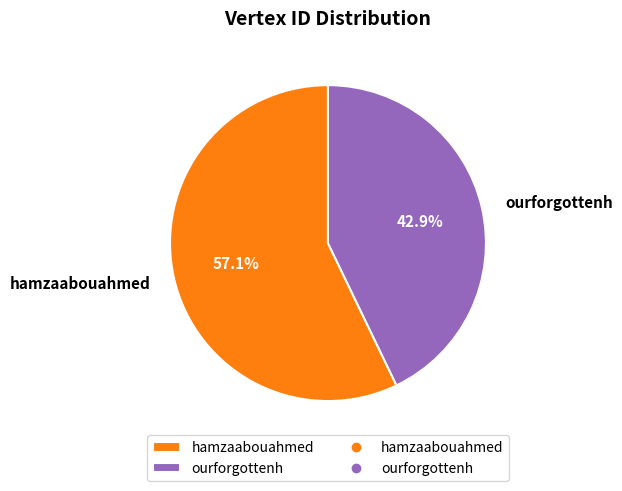

Combined, do hamzaabouahmed and ourforgottenh account for over 50%?

Yes